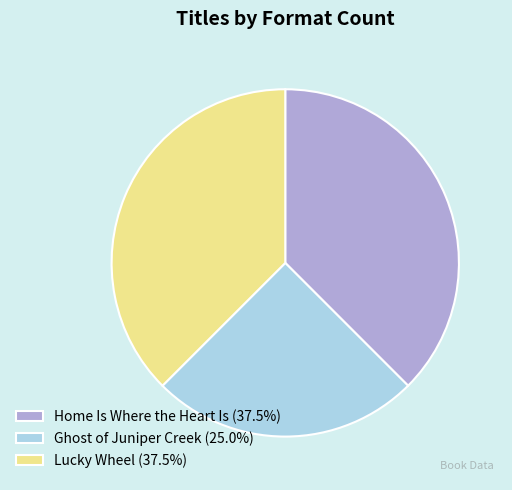

Is Home Is Where the Heart Is (37.5%) the majority of the pie?

No